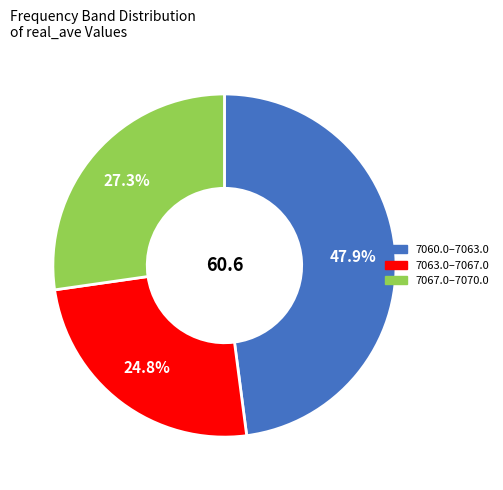

Does any single category account for the majority?

No